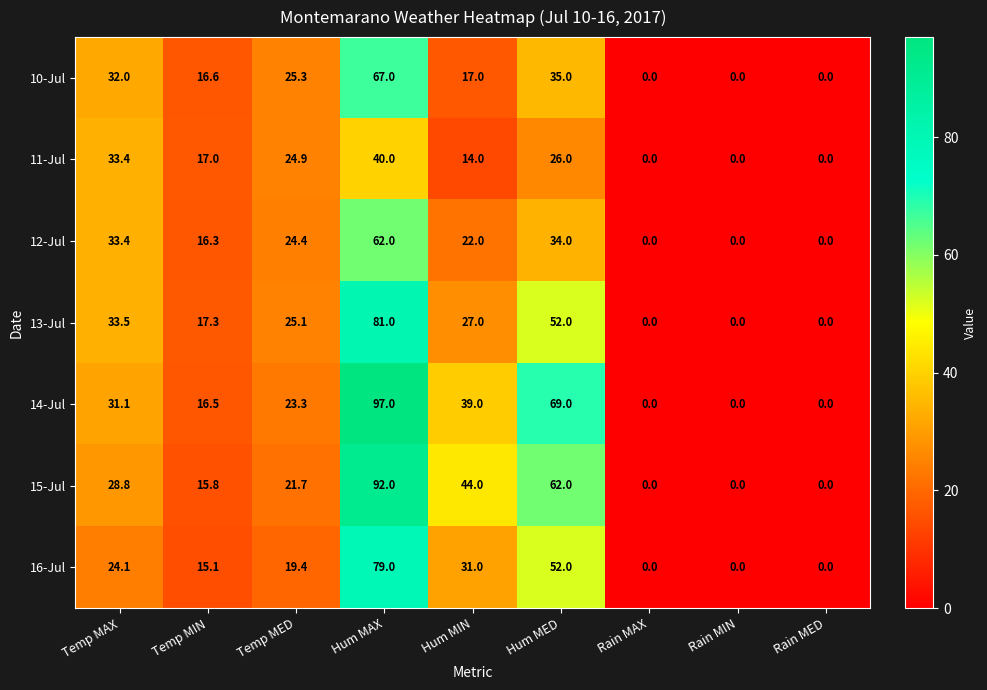

At which label does 13-Jul first exceed 25?

Temp MAX